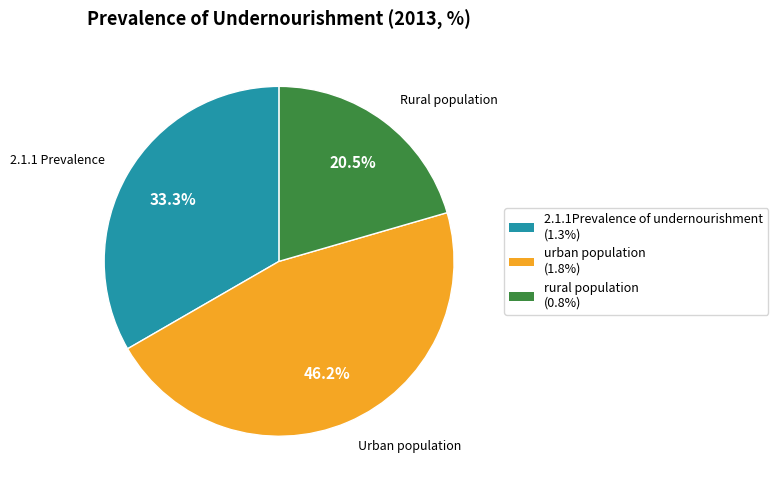

Rank the categories by value from highest to lowest.

Urban population, 2.1.1 Prevalence, Rural population